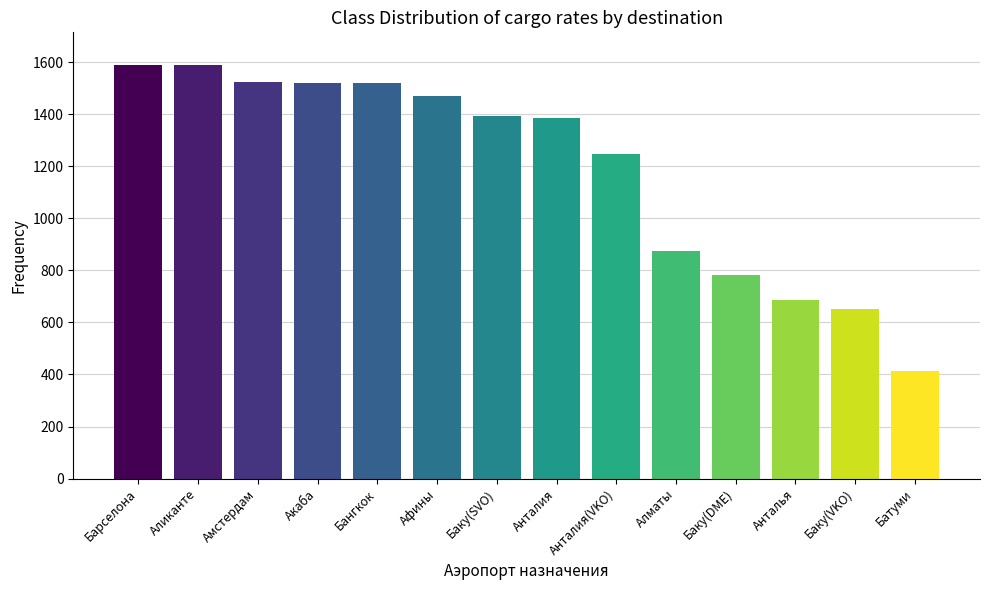

What is the label of the 1st bar from the right?

Батуми